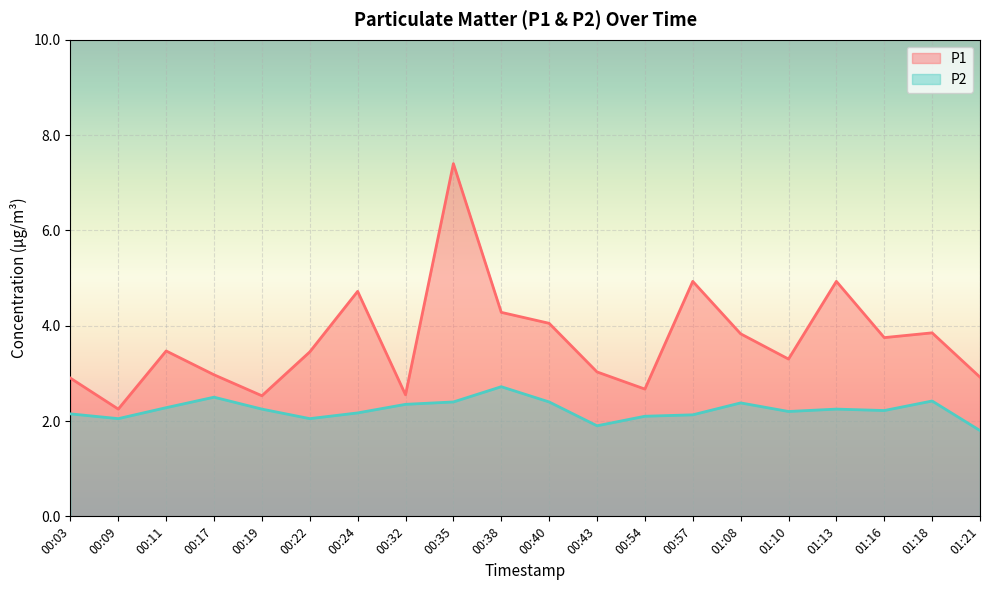

What is the total value across all series at 00:17?

5.5